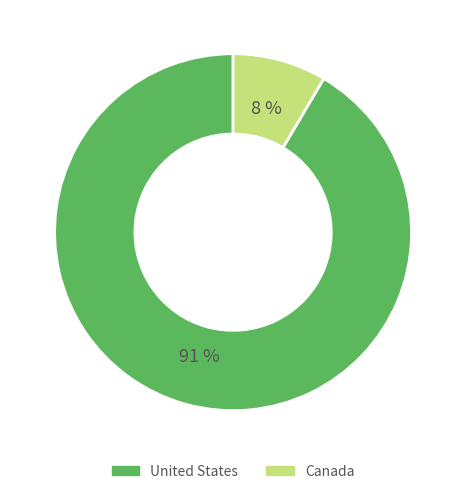

Combined, what portion of the pie is Canada and United States?

100.0%